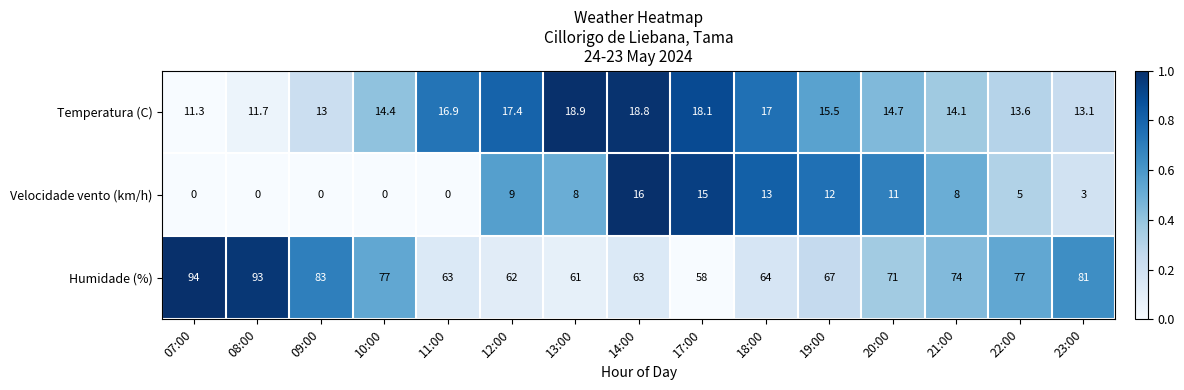

What is the average value of the Humidade (%) series?

72.5